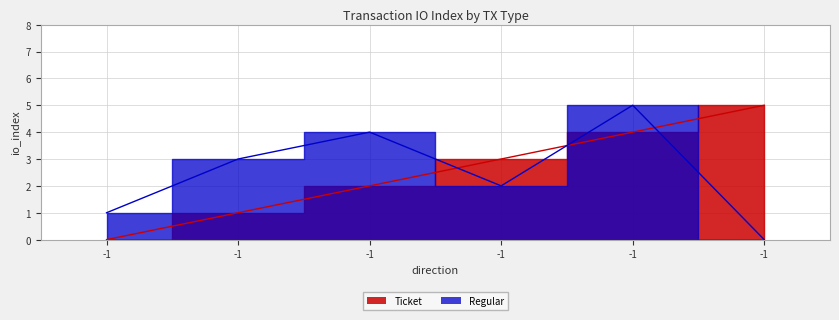

At how many categories does at least one series exceed 1?

5